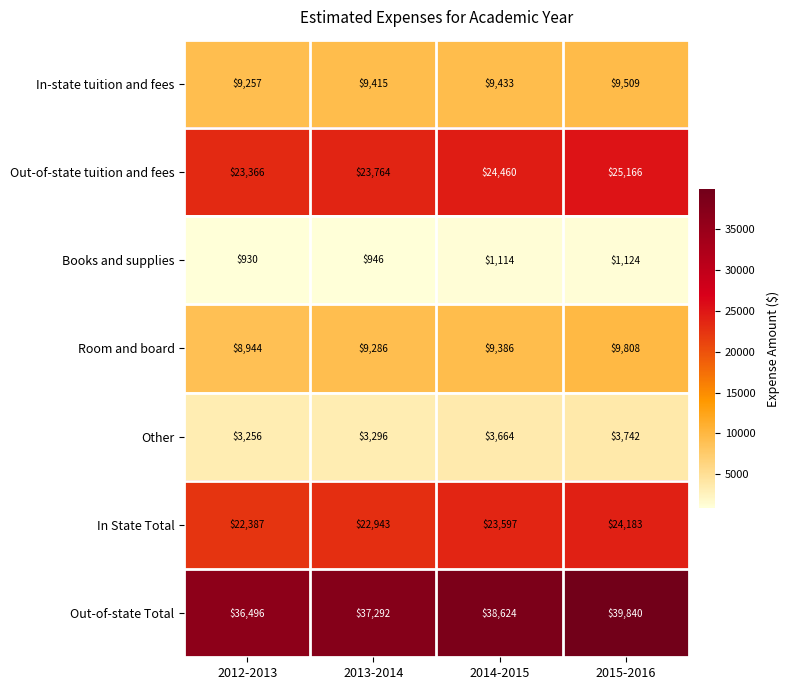

How many series are shown in this chart?

7